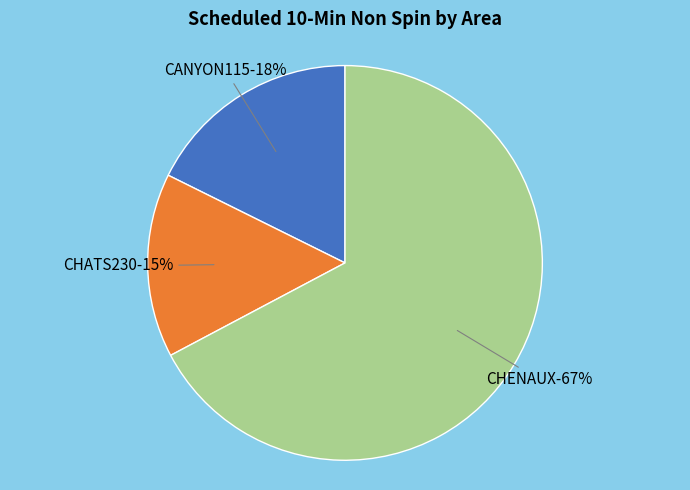

Combined, what portion of the pie is CHENAUX and CHATS230?

82.3%